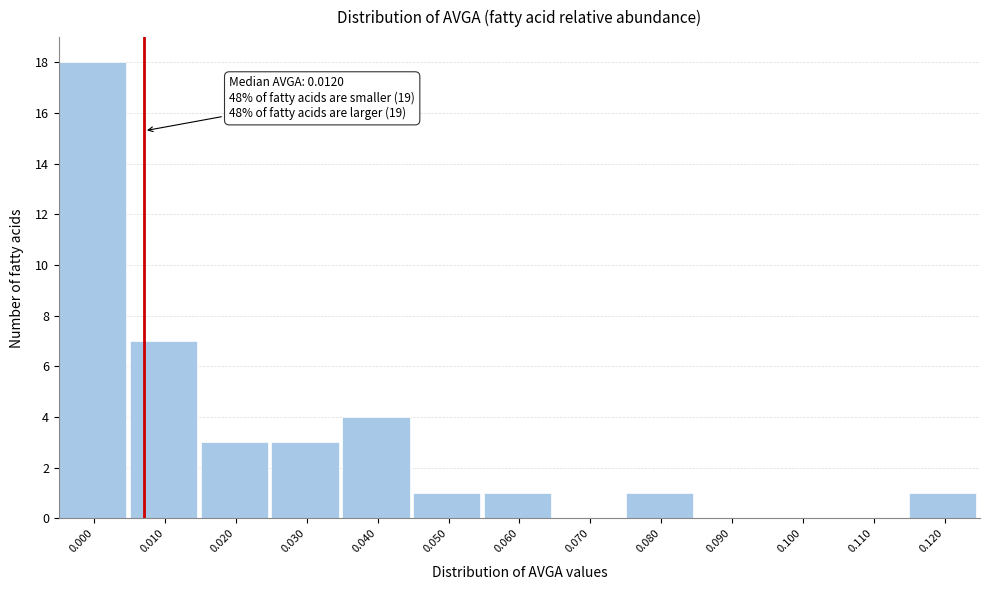

Reading left to right, transcribe all the data shown in this chart.

0.000=18	0.010=7	0.020=3	0.030=3	0.040=4	0.050=1	0.060=1	0.070=0	0.080=1	0.090=0	0.100=0	0.110=0	0.120=1